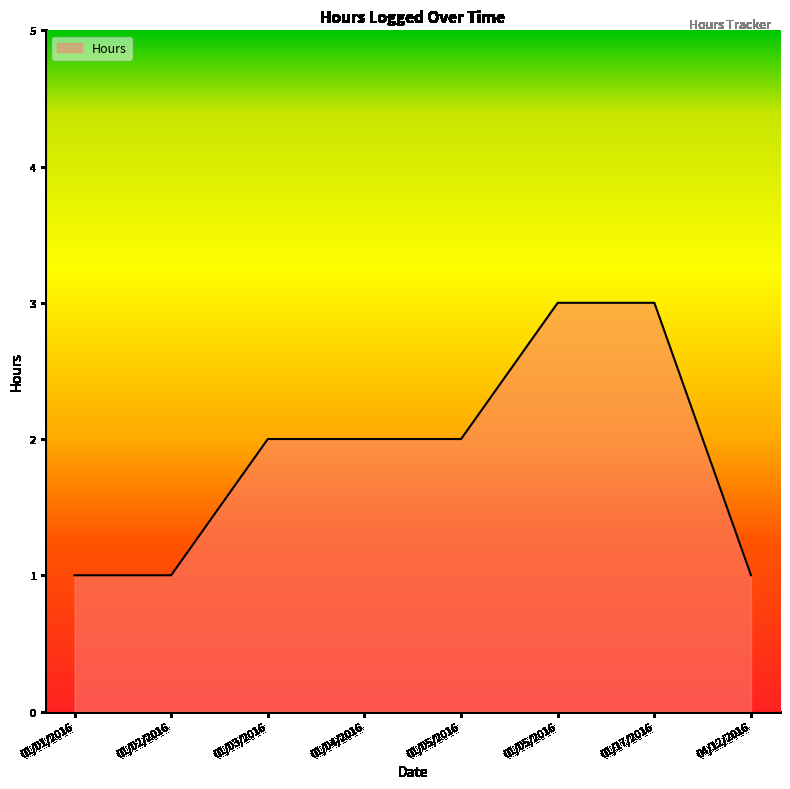

How many values are between 1 and 3?

8